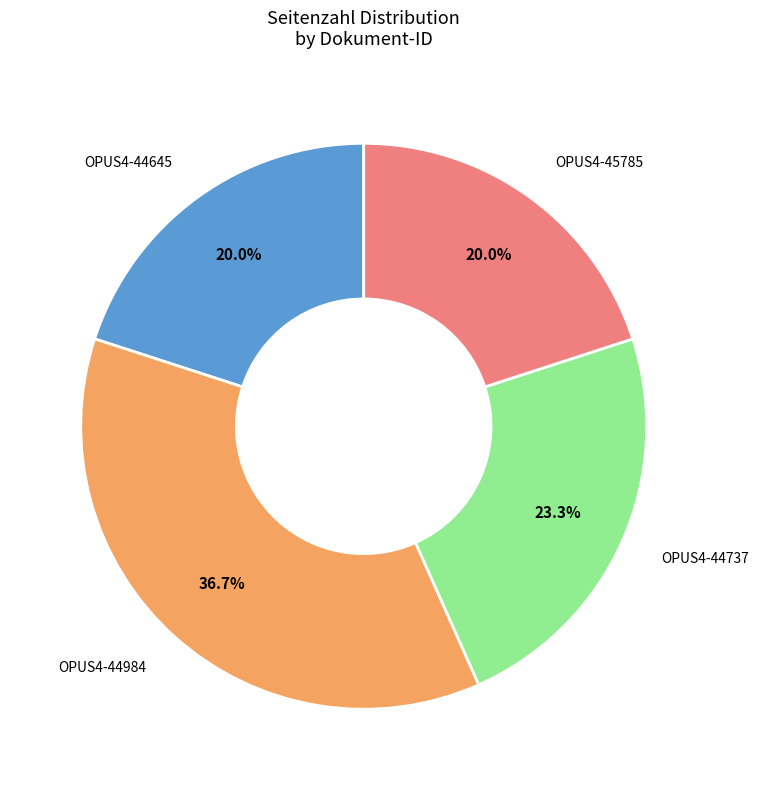

Is there any slice that represents more than half of the pie?

No